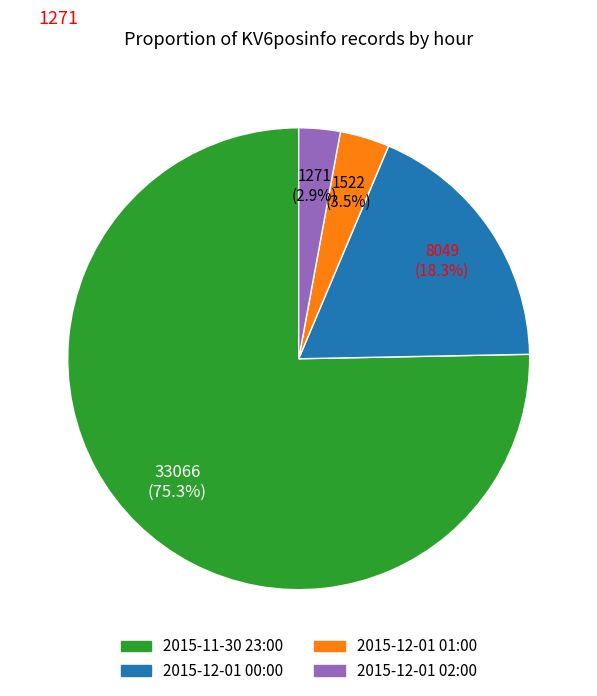

What portion of the pie excludes 2015-11-30 23:00?

24.7%